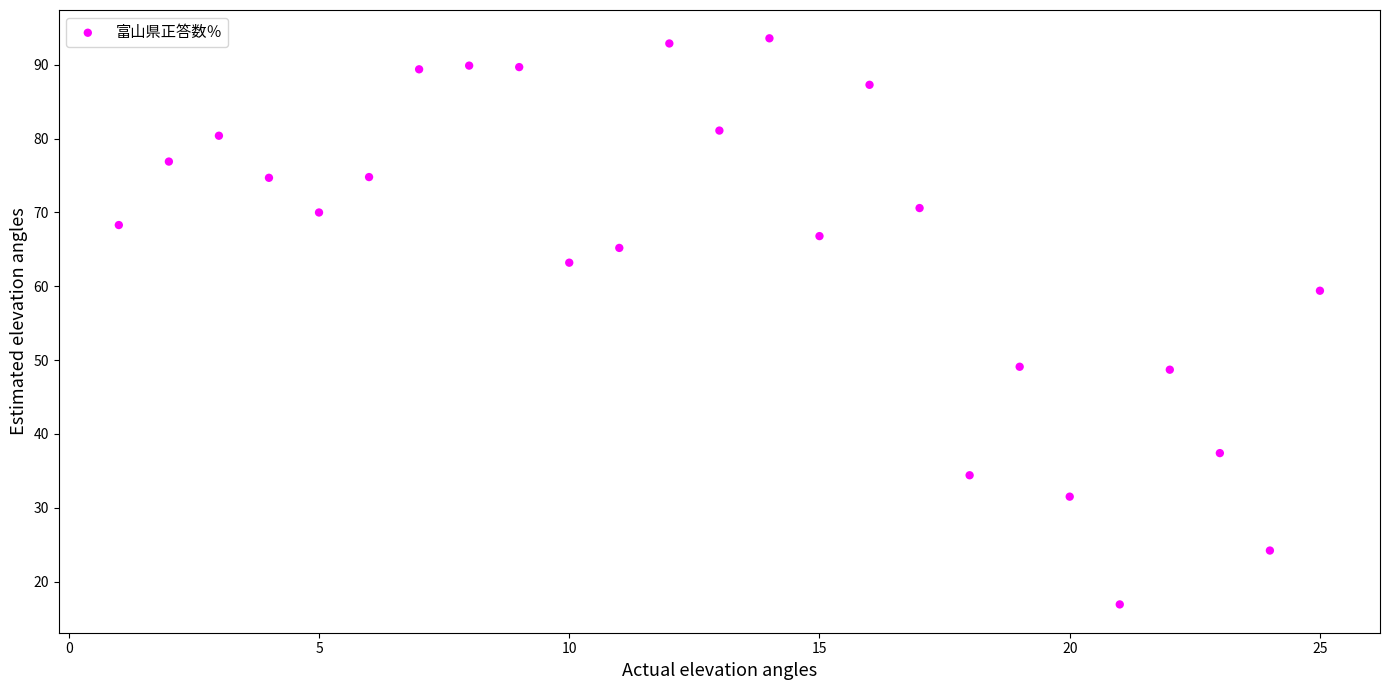

What Y value in the scatter plot is closest to 55?

59.4